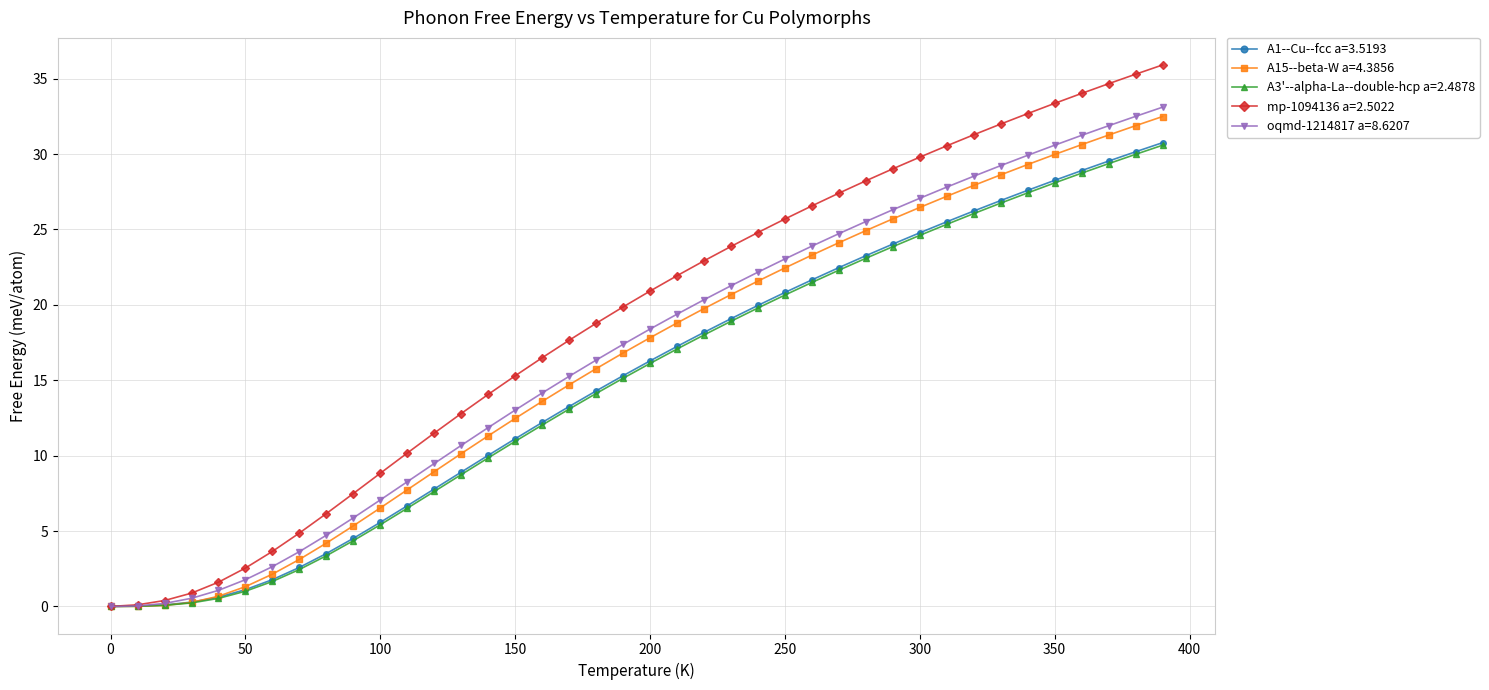

Which series has the widest spread of values?

mp-1094136 a=2.5022